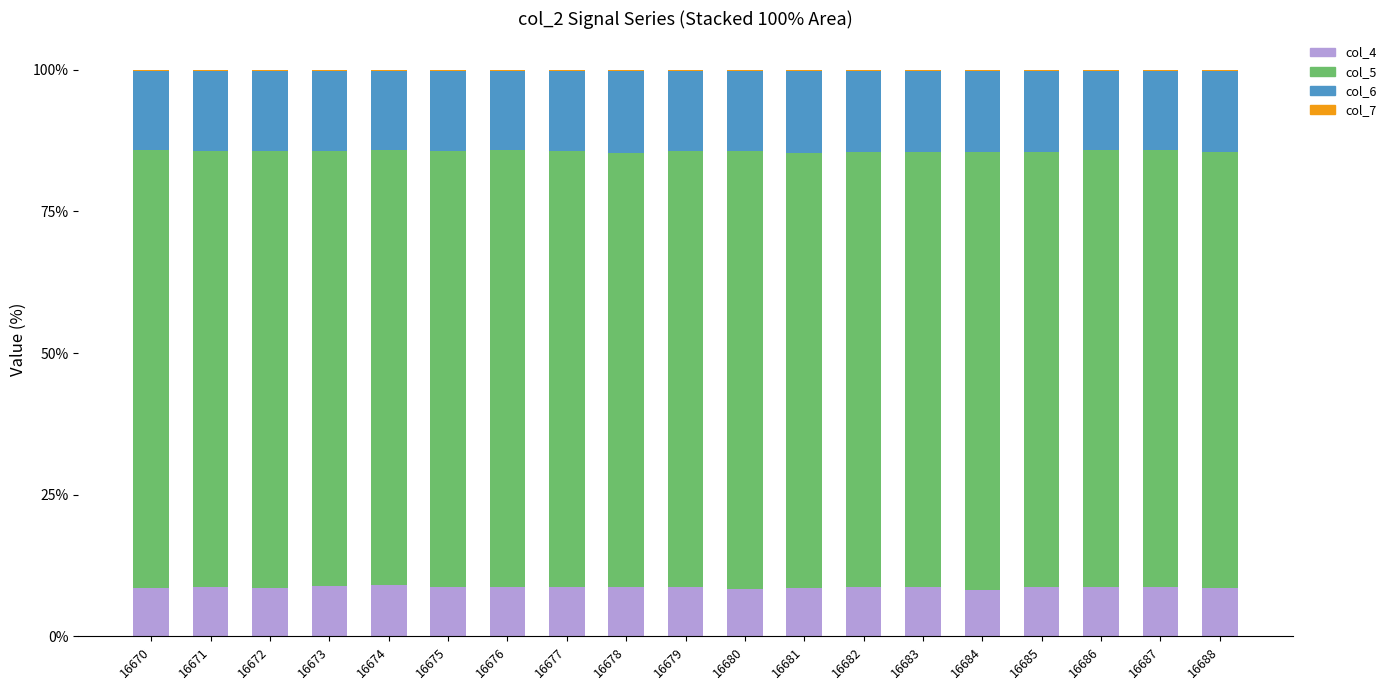

The col_4 series shows 8.9 at 16673. True or false?

True